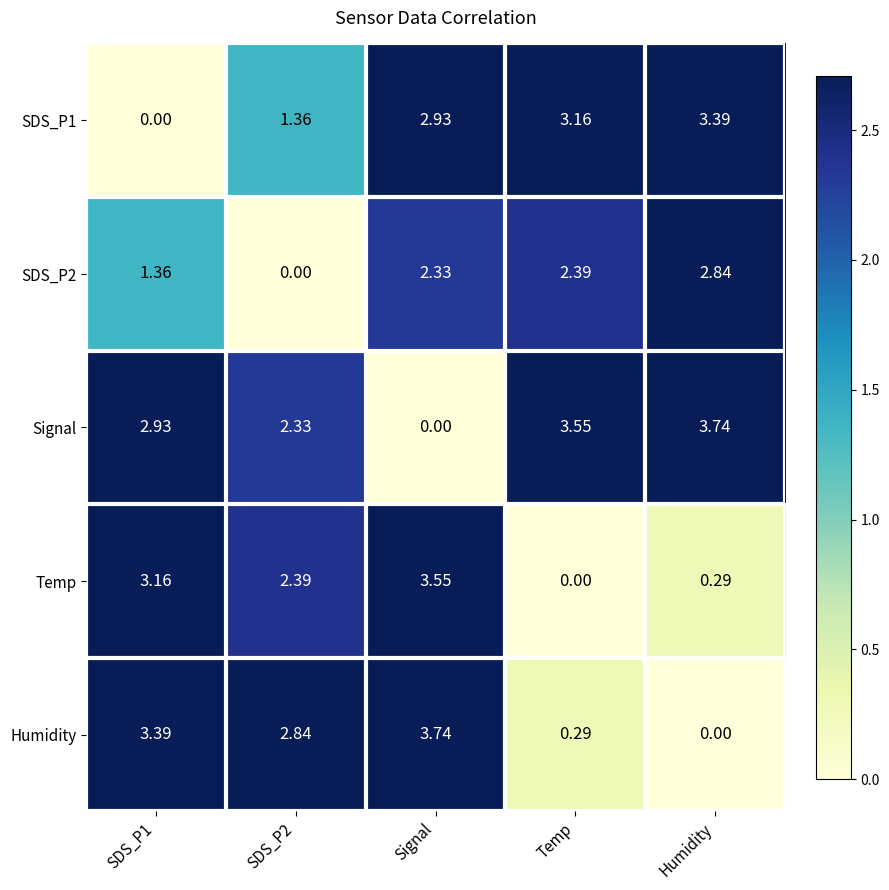

At which label does Signal reach its minimum?

Signal